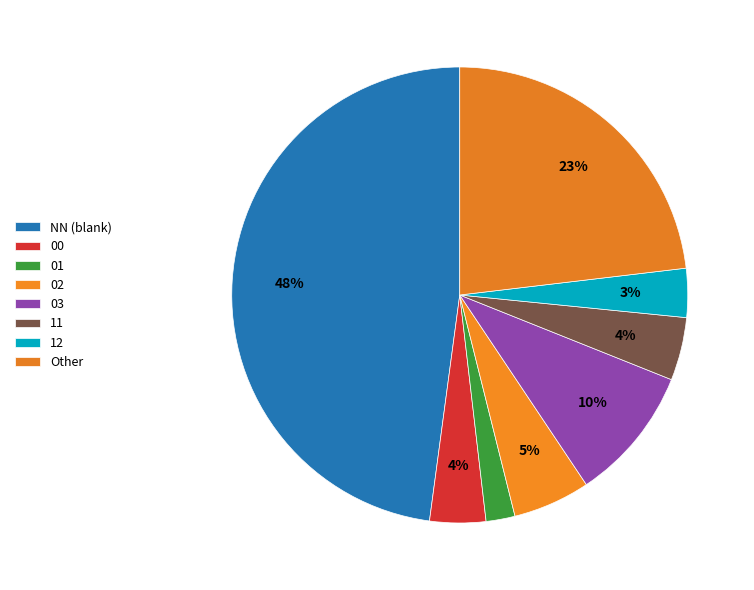

Count the number of slices in the pie.

8